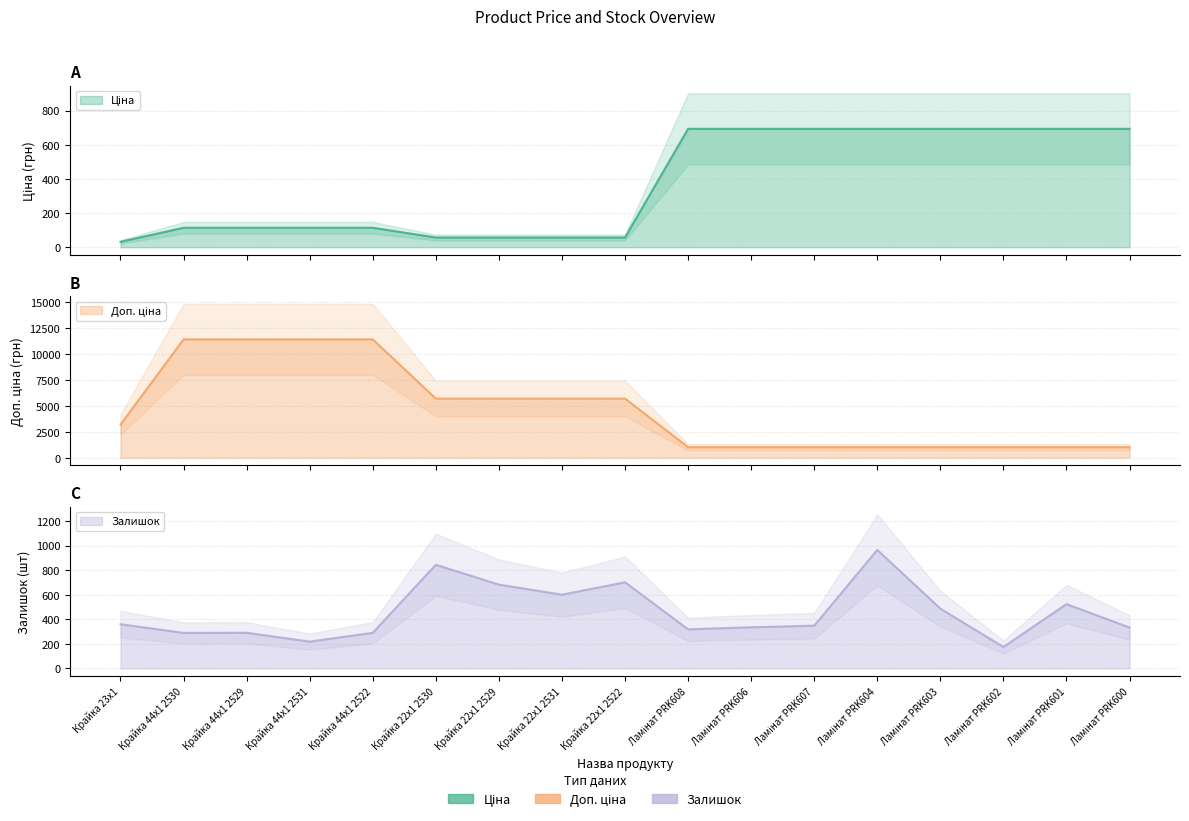

True or false: Доп. ціна has more than 0 interior local peaks.

False